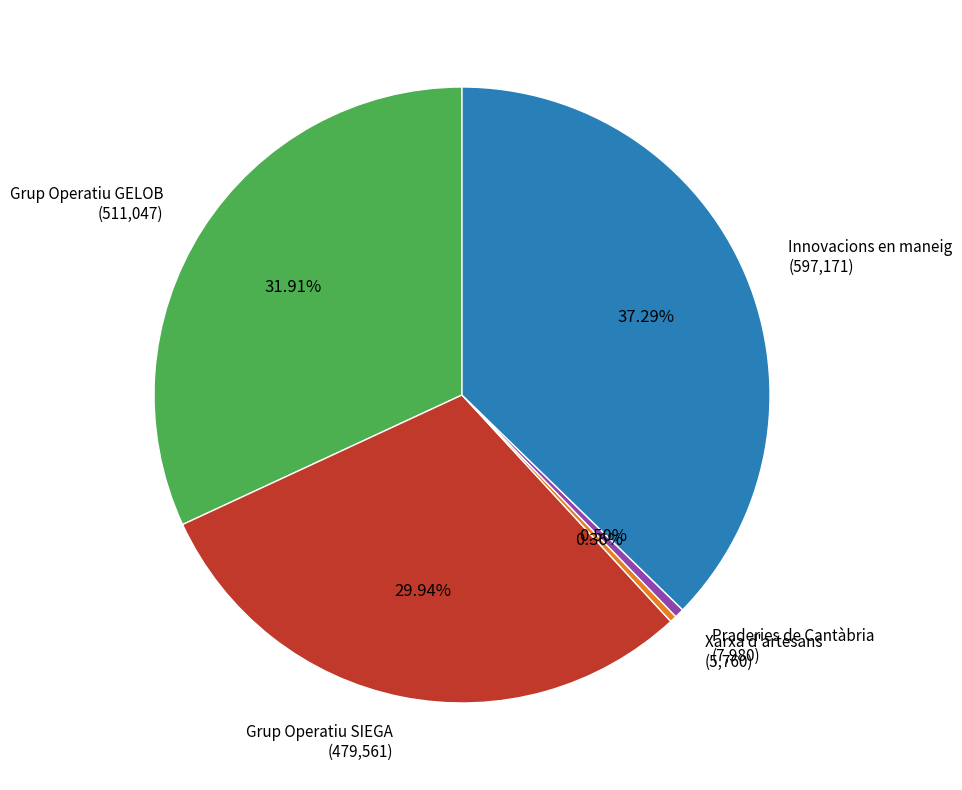

To the nearest percent, what percentage of the pie is Grup Operatiu SIEGA?

30%